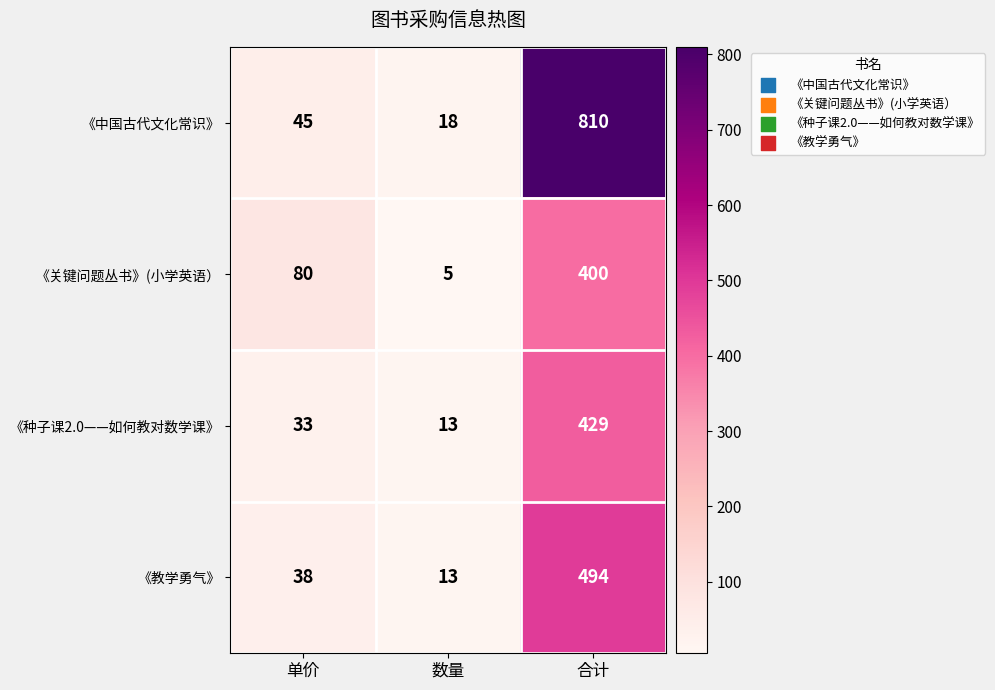

What is the highest value of the 《教学勇气》 series?

494